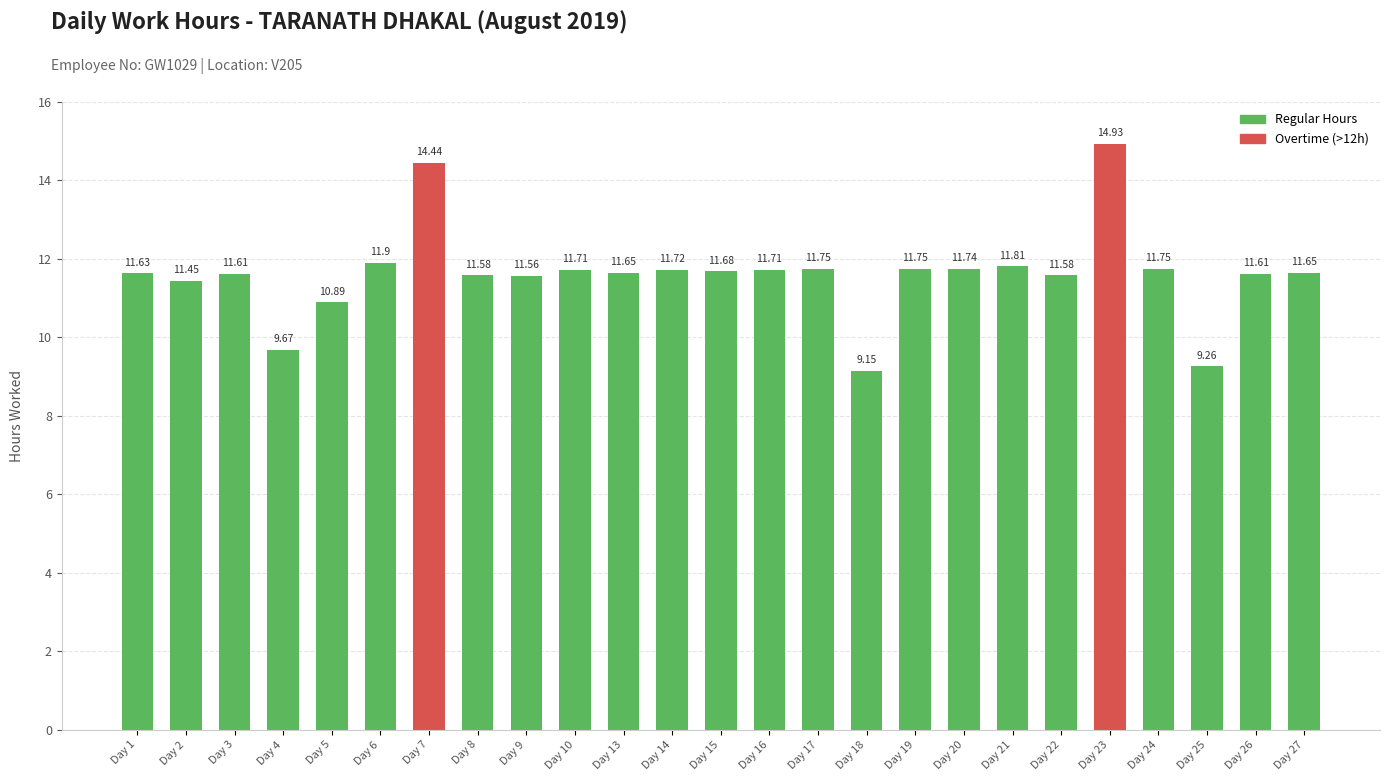

What is the difference between the second highest and minimum values?

5.3